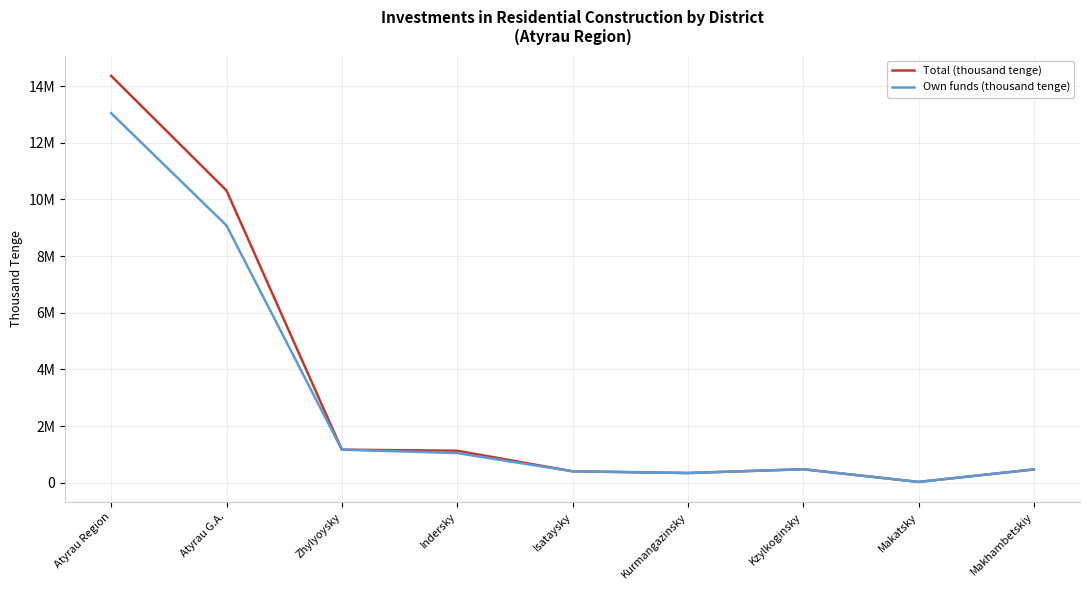

What are all the series names shown in the legend?

Total (thousand tenge), Own funds (thousand tenge)